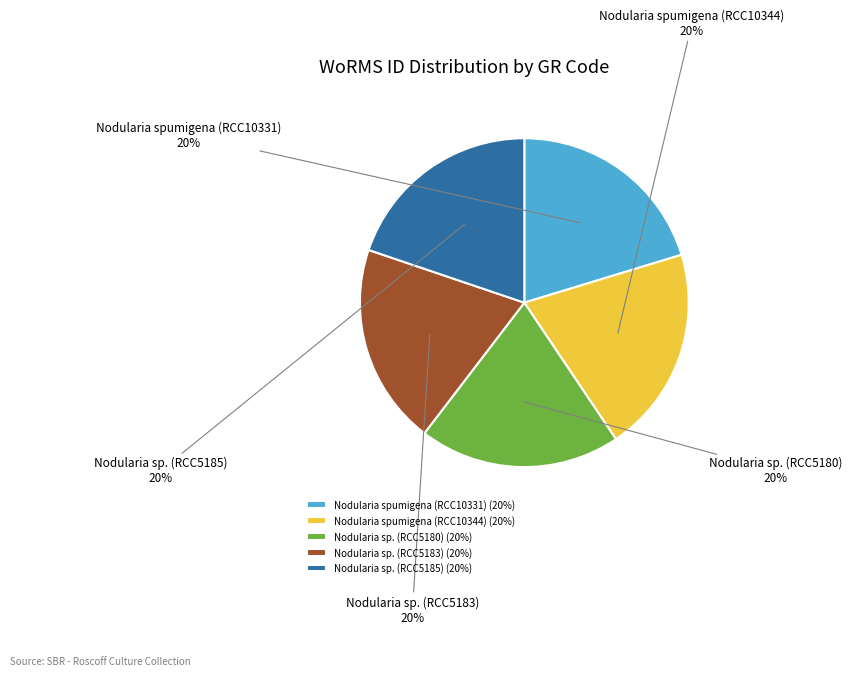

Do Nodularia sp. (RCC5180) and Nodularia sp. (RCC5183) together represent more than half of the pie?

No